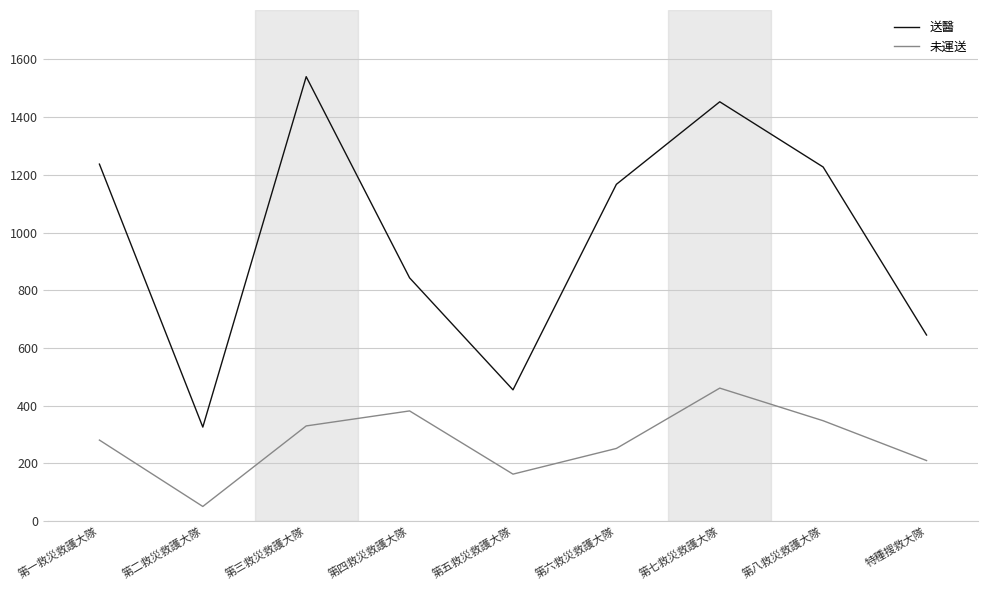

At 第二救災救護大隊, list the series in order from largest to smallest.

送醫, 未運送